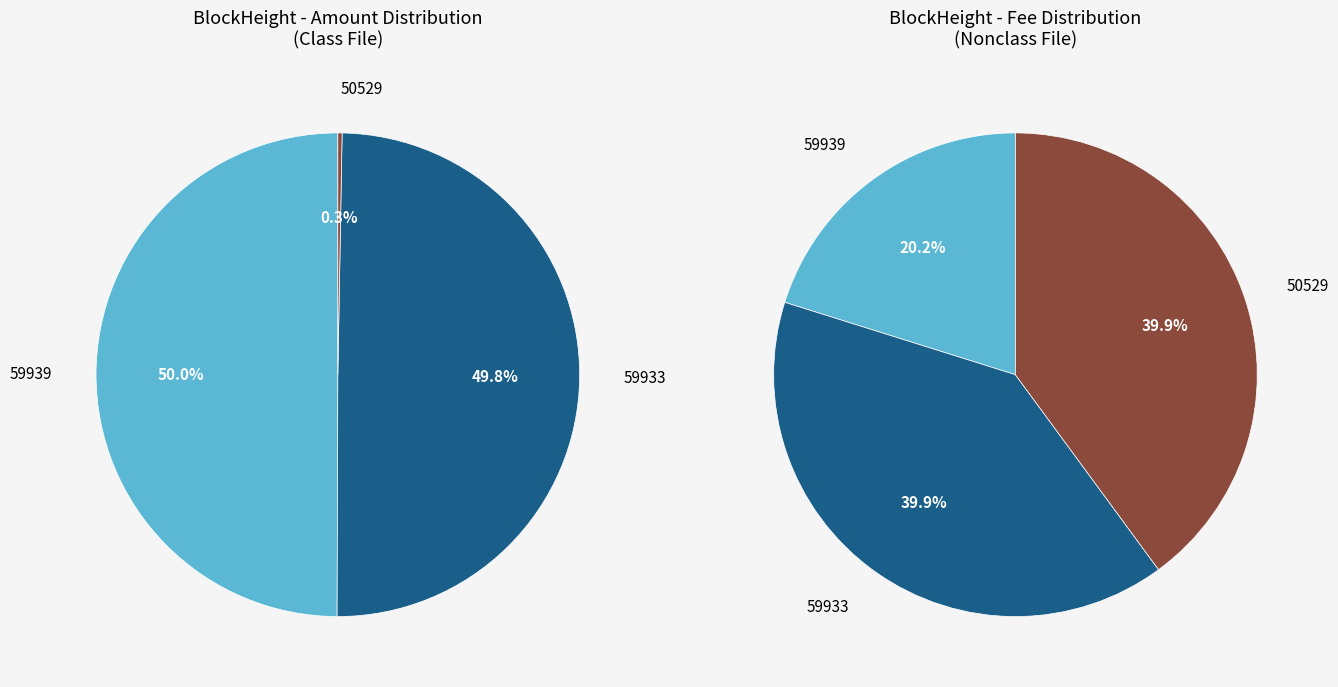

Rank the categories by value from highest to lowest.

59933, 50529, 59939